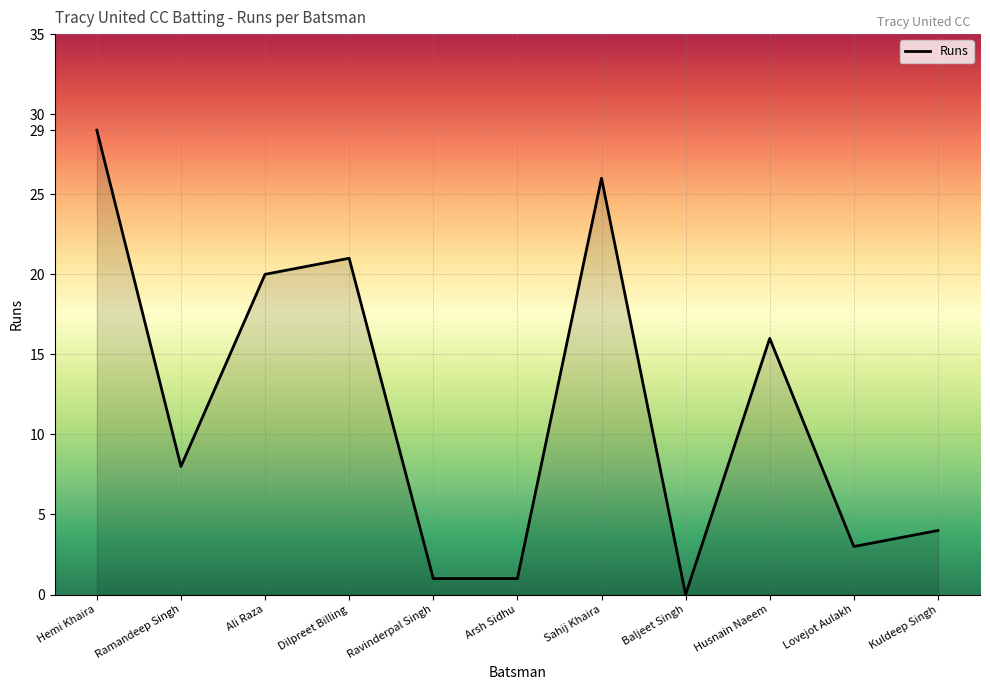

Where is the data nearest to the value 14?

Husnain Naeem